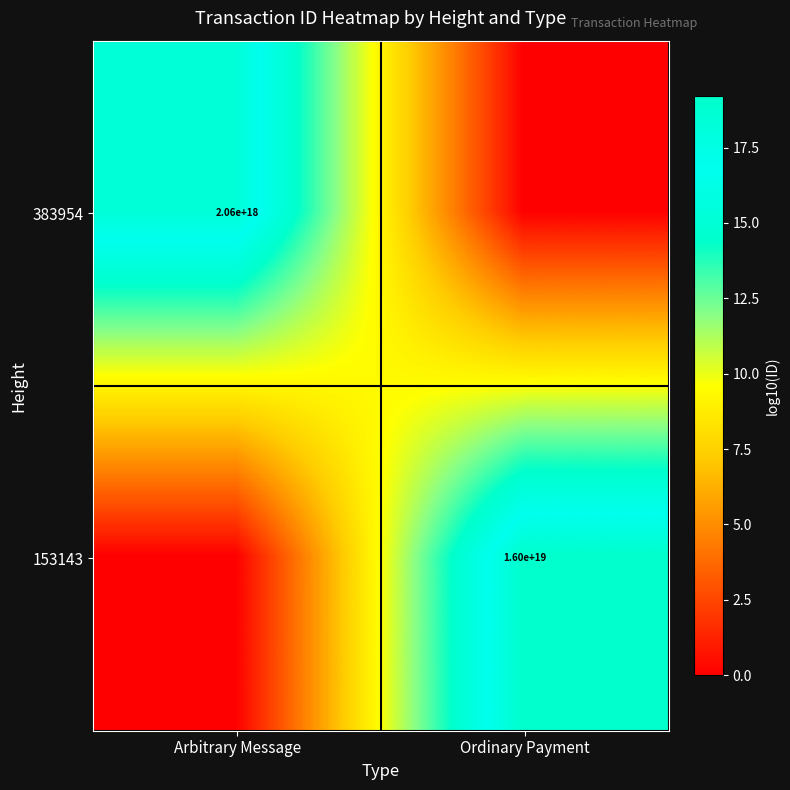

What is the total value across all series at Arbitrary Message?

18.3